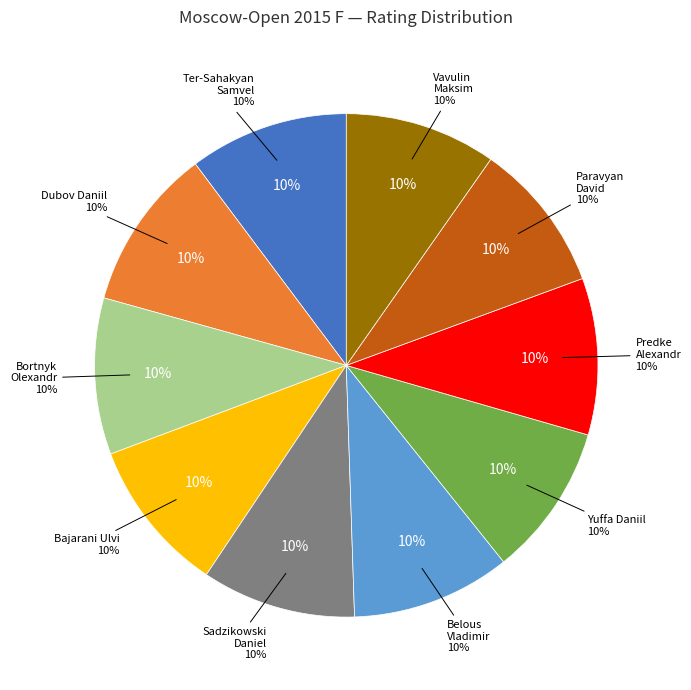

Rank the categories by value from lowest to highest.

Paravyan David, Vavulin Maksim, Yuffa Daniil, Bajarani Ulvi, Sadzikowski Daniel, Bortnyk Olexandr, Predke Alexandr, Belous Vladimir, Ter-Sahakyan Samvel, Dubov Daniil